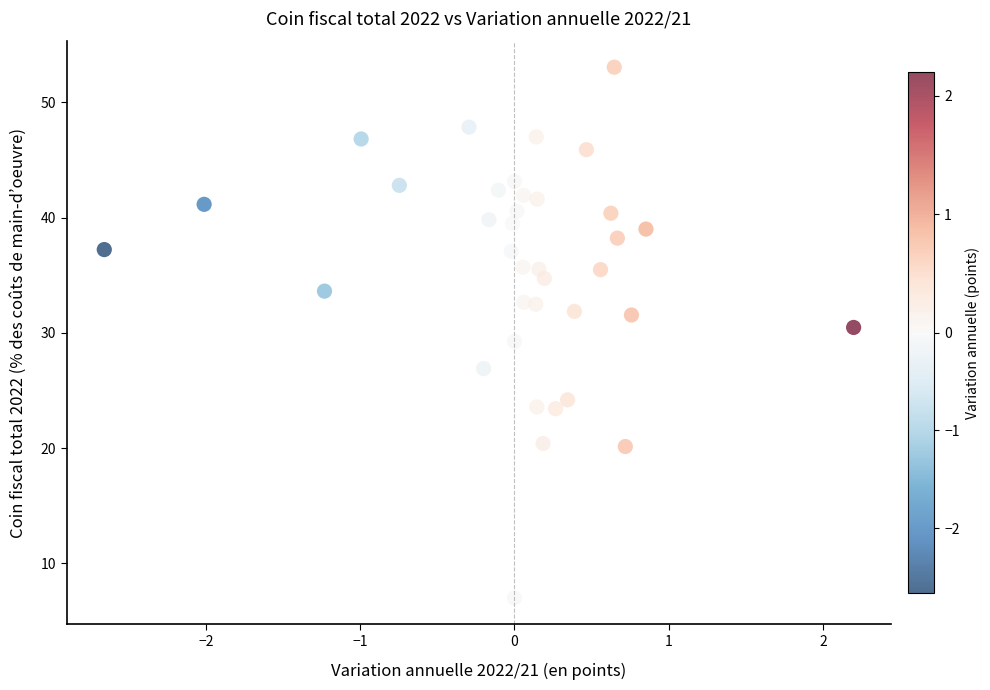

What is the range of Y values (max minus min)?

46.0